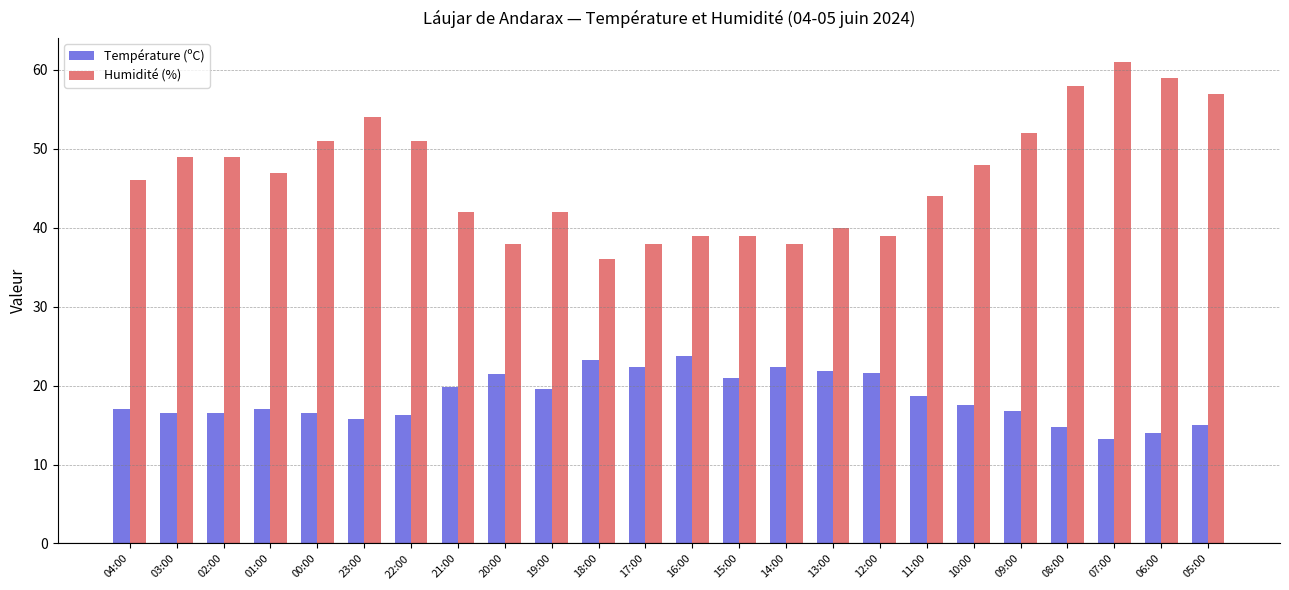

What is the sum of all Humidité (%) values?

1117.0